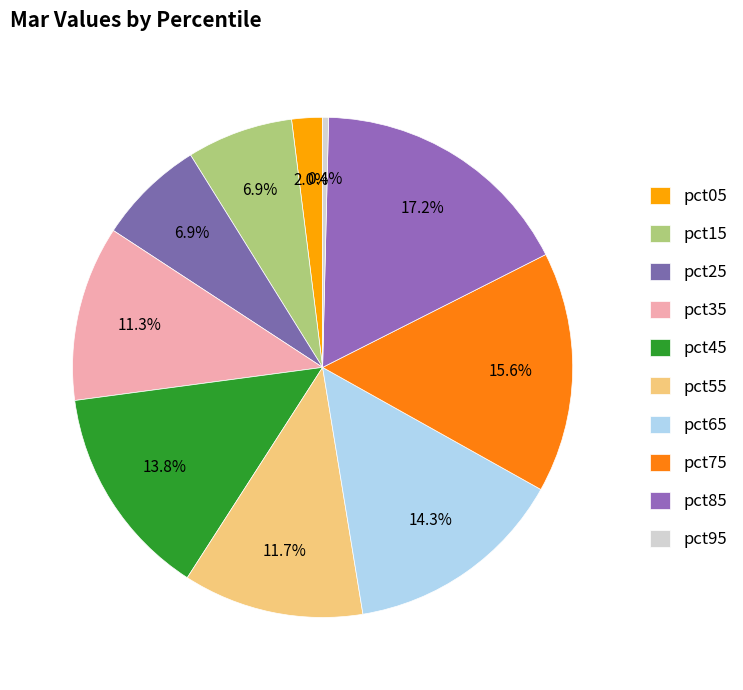

Which has a higher value, pct15 or pct55?

pct55